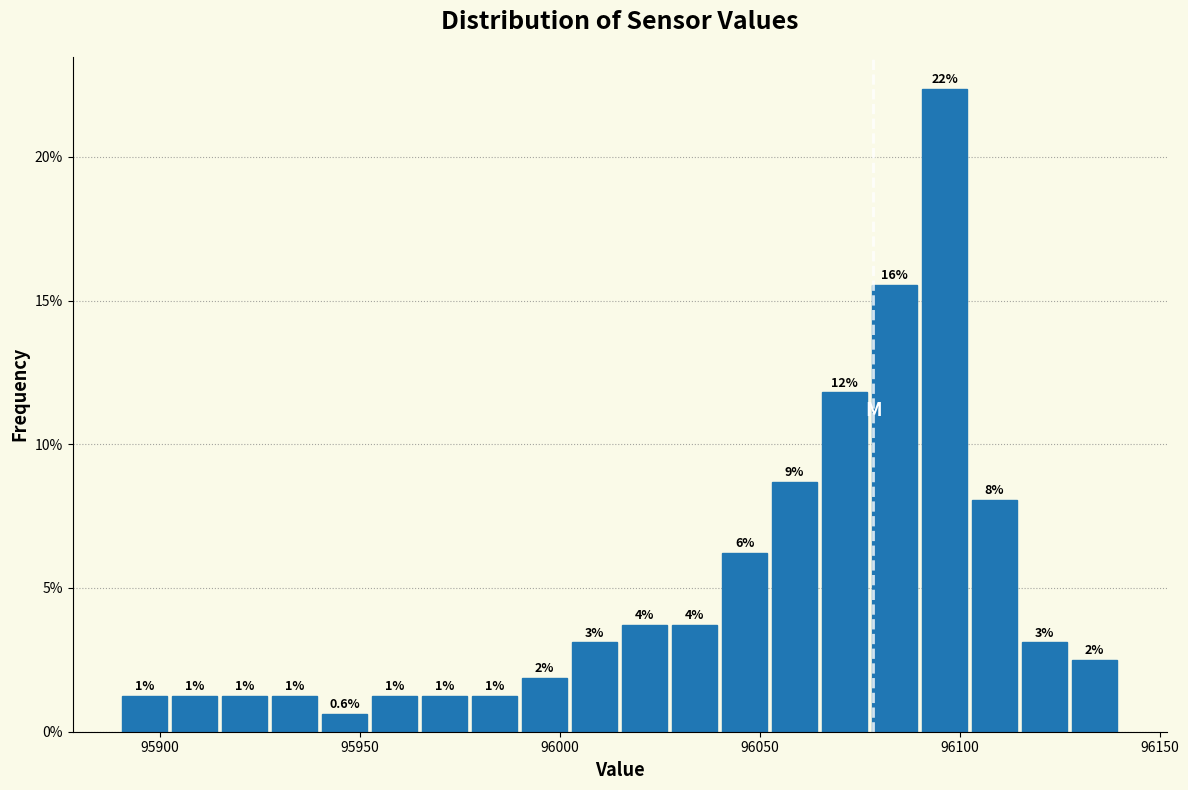

Read against the x-axis, roughly where is the centre of the tallest bar?

96095